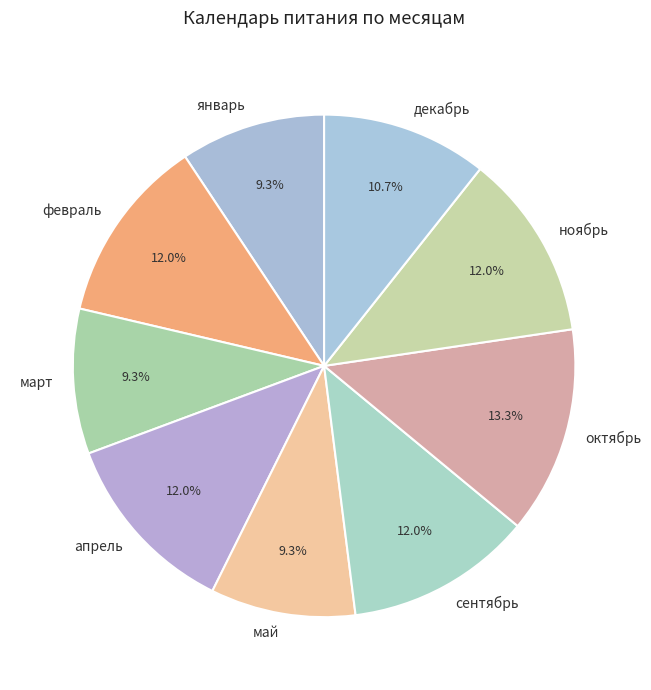

To the nearest percent, what is the average slice percentage?

11%